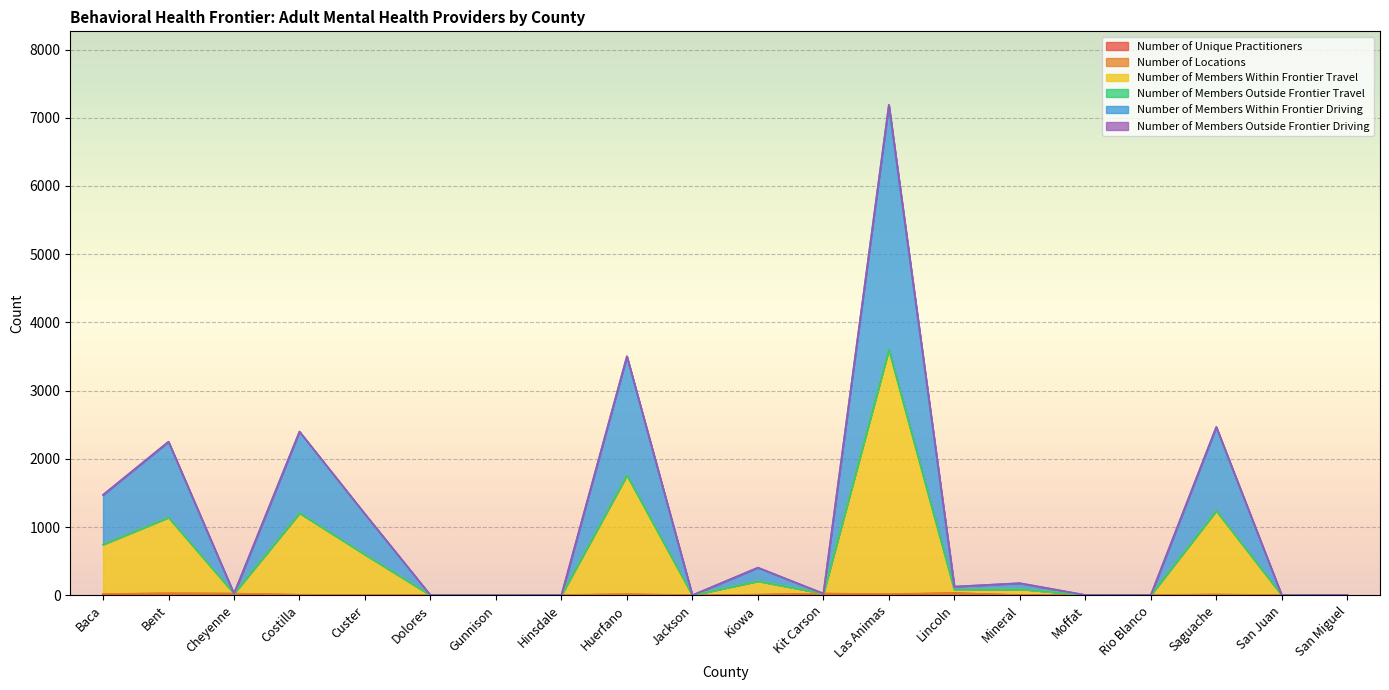

Does the chart display data point markers on the line(s)?

No